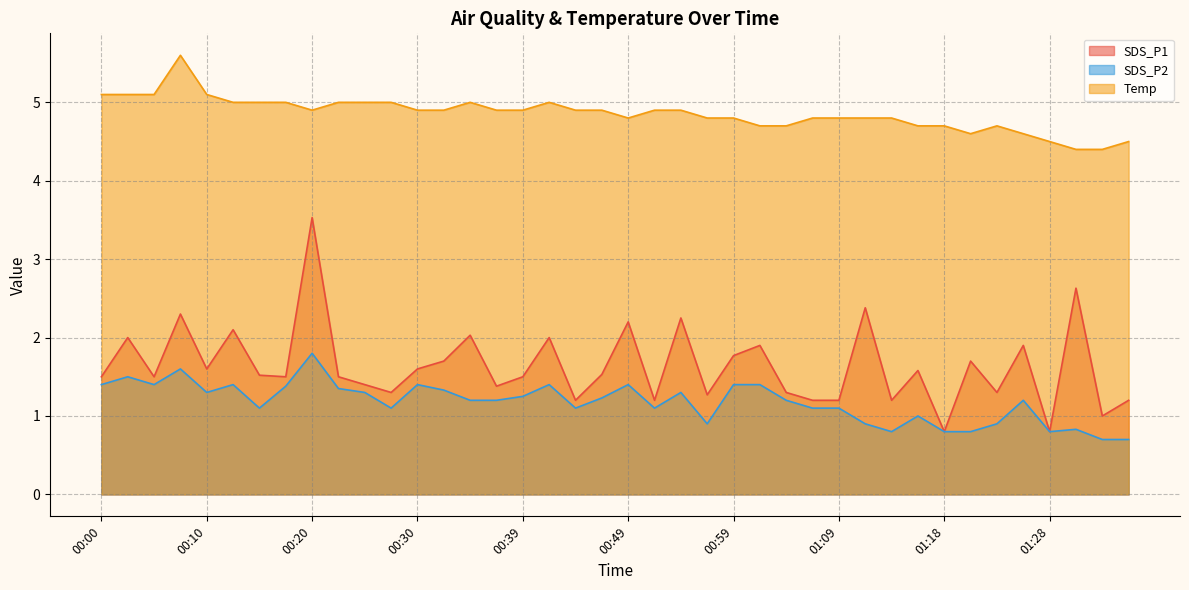

Which series has the largest range (max minus min)?

SDS_P1